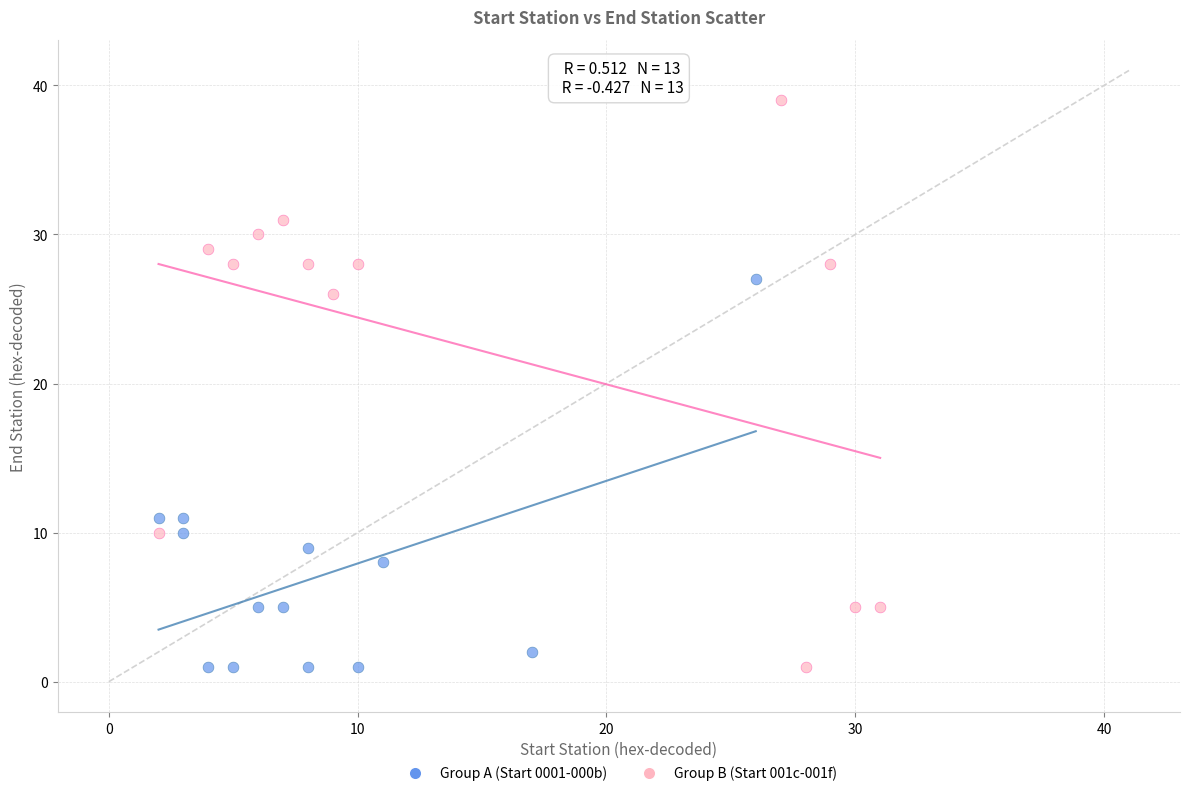

Which series contains the highest Y value?

Group B (Start 001c-001f)